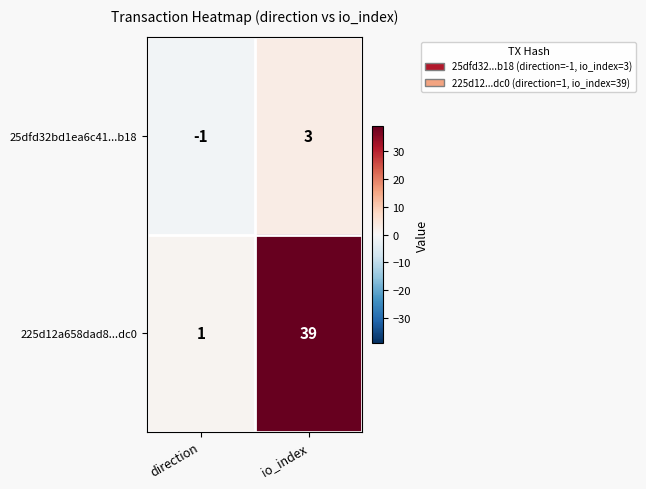

Is the value of 25dfd32bd1ea6c41...b18 at io_index greater than the value of 225d12a658dad8...dc0 at direction?

Yes